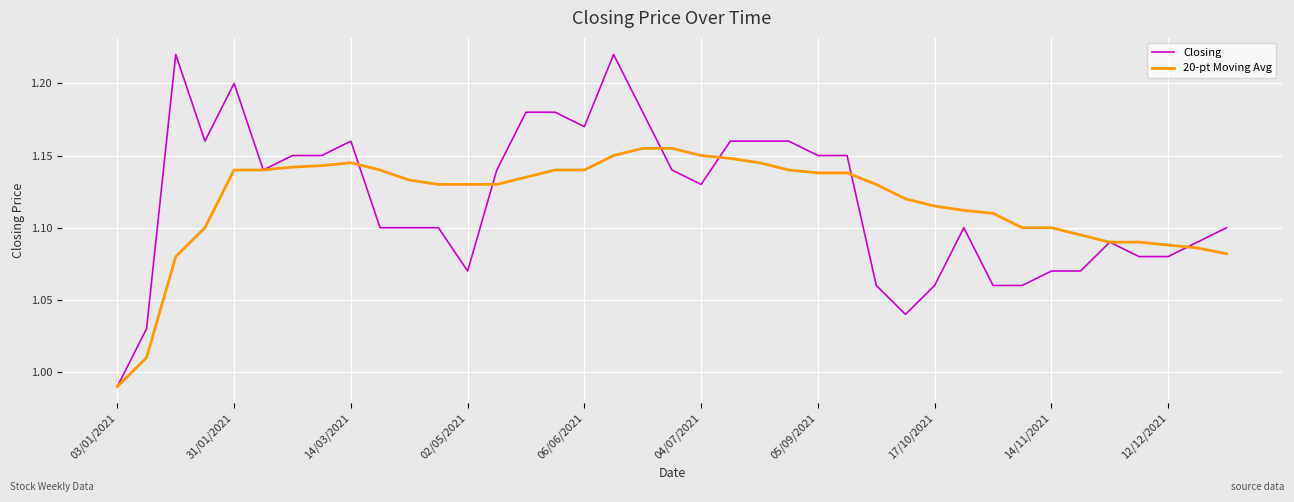

List the series in order of their peak value, lowest first.

20-pt Moving Avg, Closing